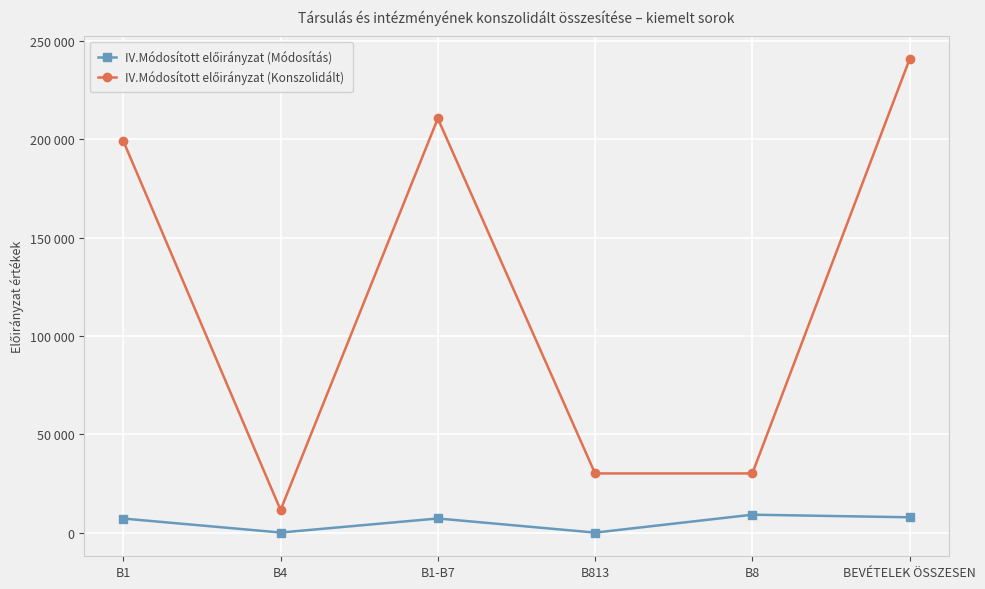

Rank the series at B8 from highest to lowest value.

IV.Módosított előirányzat (Konszolidált), IV.Módosított előirányzat (Módosítás)